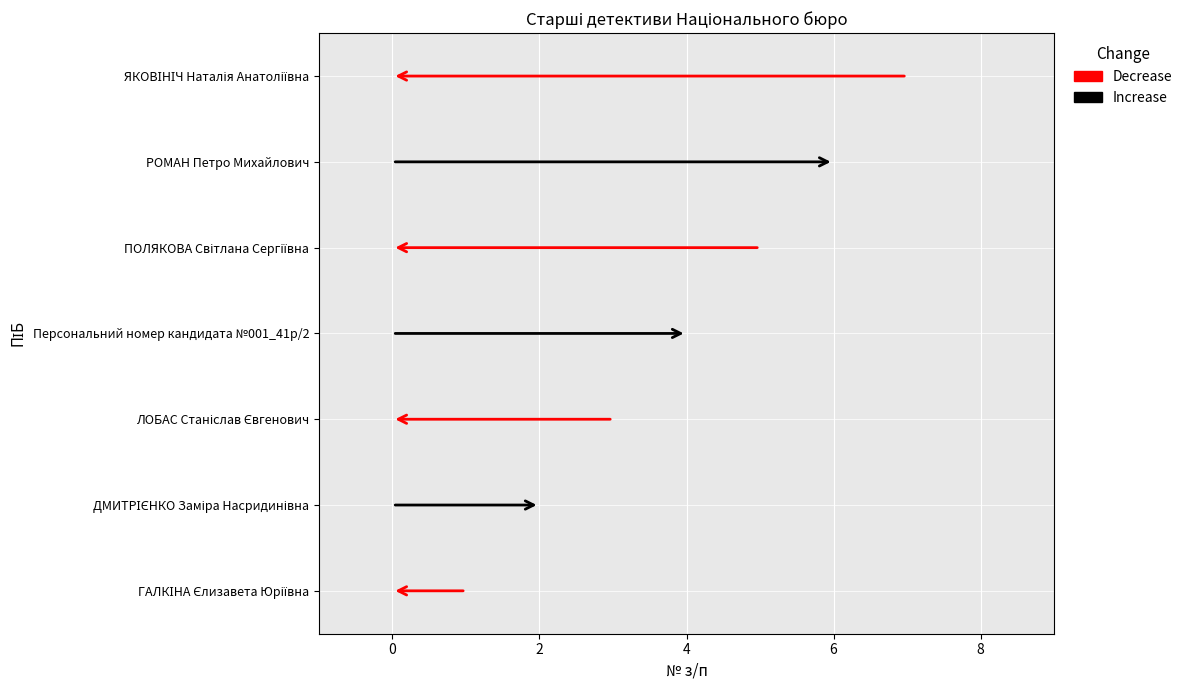

The value at РОМАН Петро Михайлович is 9. True or false?

False